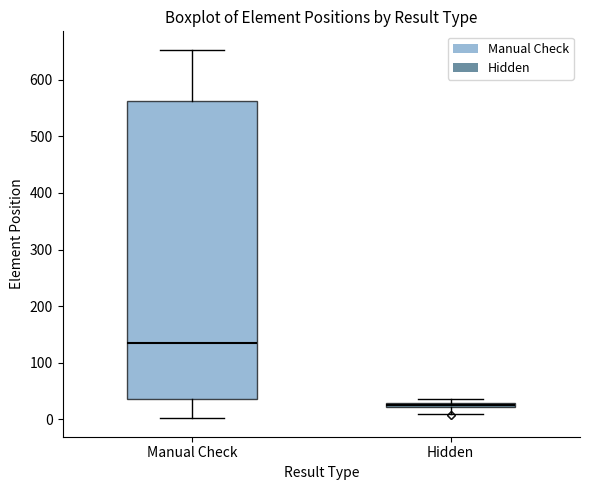

Which box has the highest median line?

Manual Check